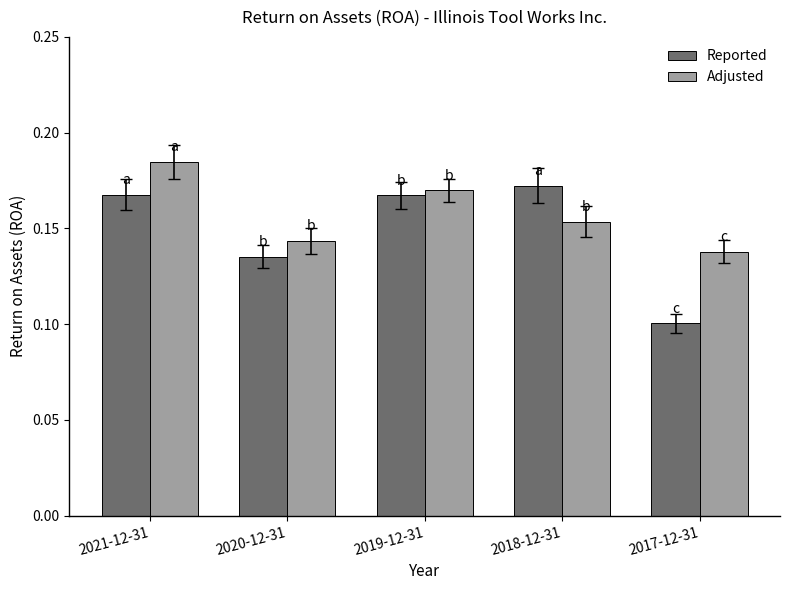

At which category does the chart reach its minimum across all series?

2017-12-31